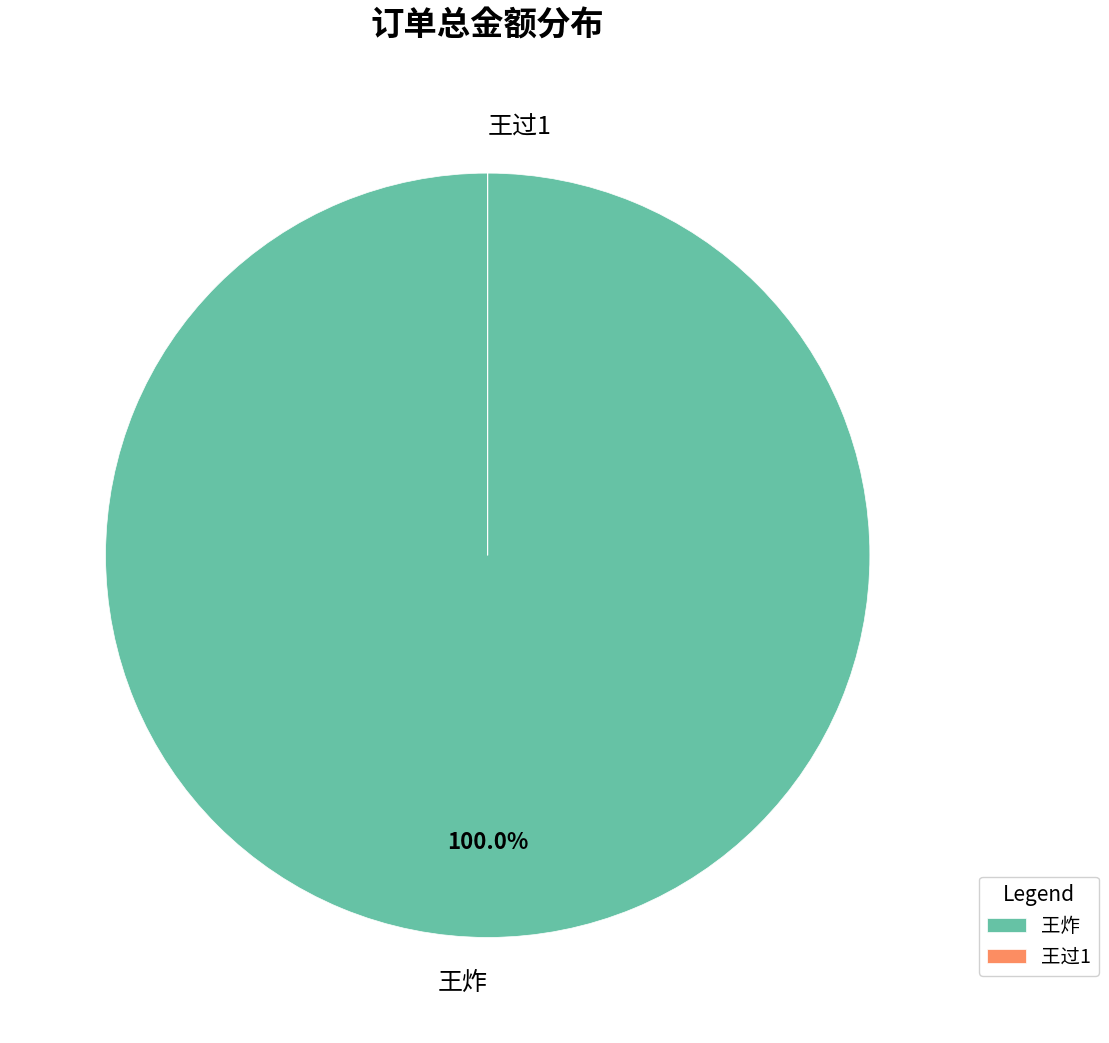

Which category accounts for the majority?

王炸